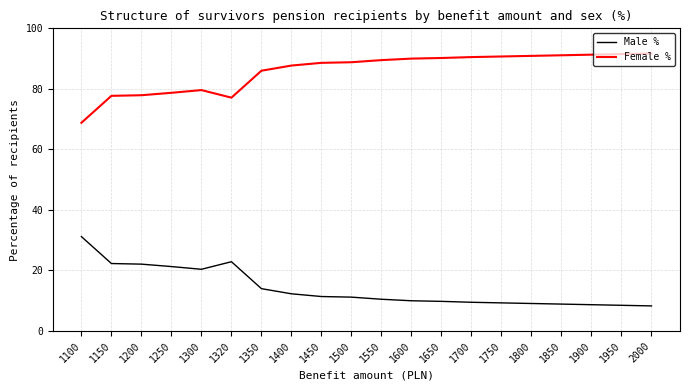

True or false: Female % and Male % intersect in this chart.

False